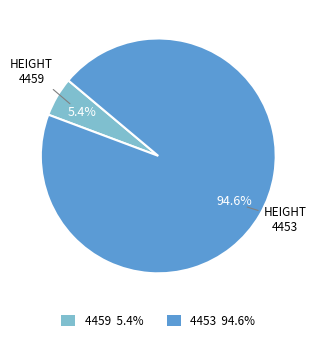

Which slice is the smallest?

4459